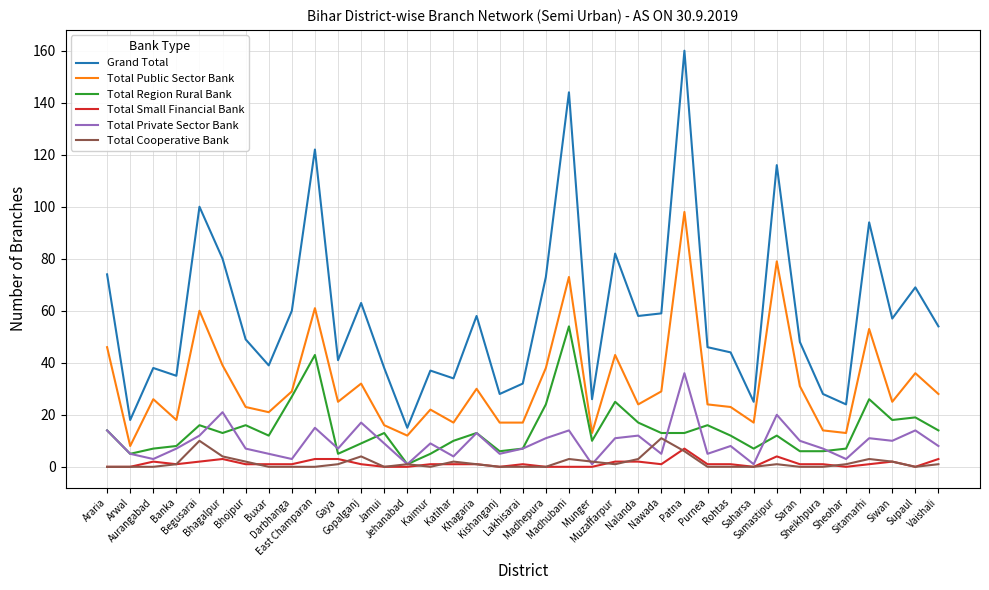

How many values in the Grand Total series are below 49?

18